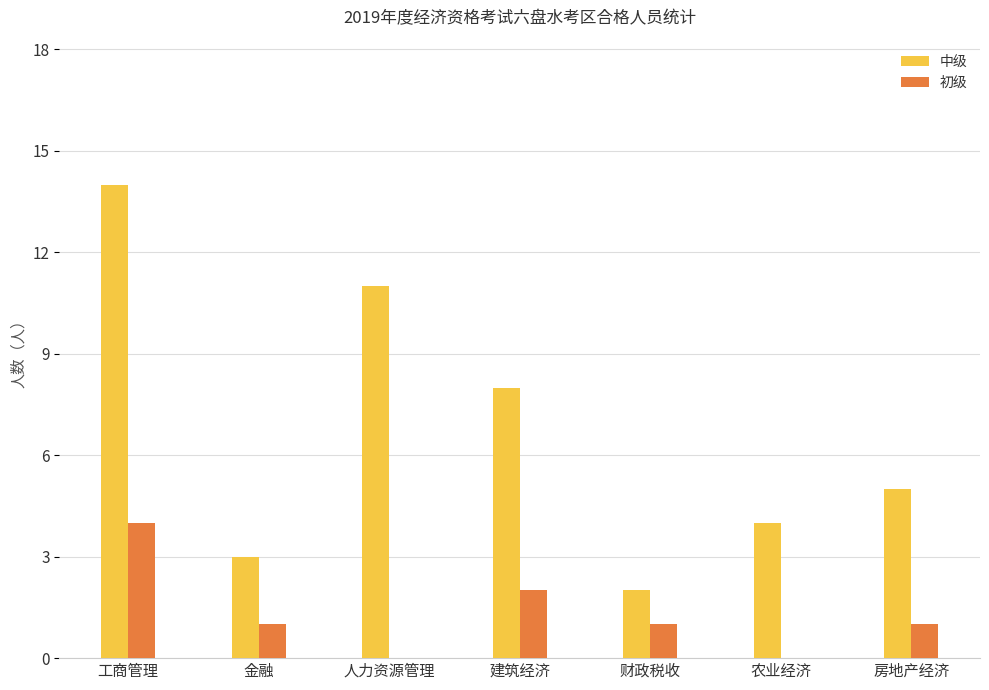

Which label corresponds to the largest value in the chart?

工商管理